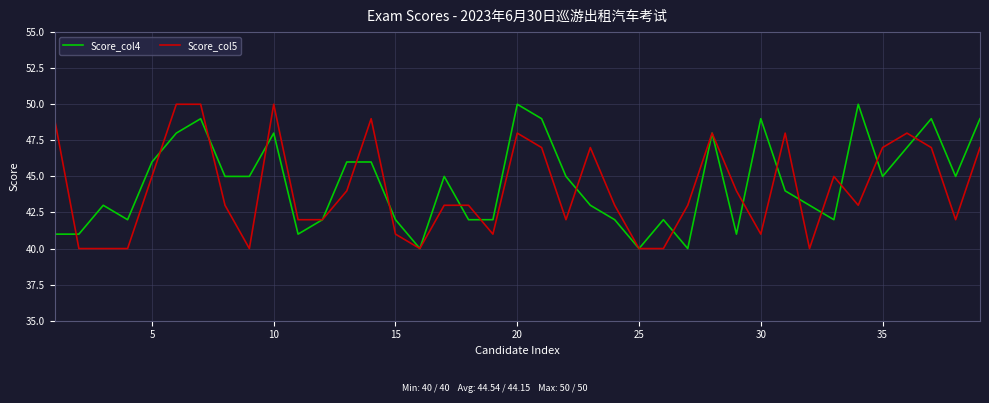

What is the greatest value displayed?

50